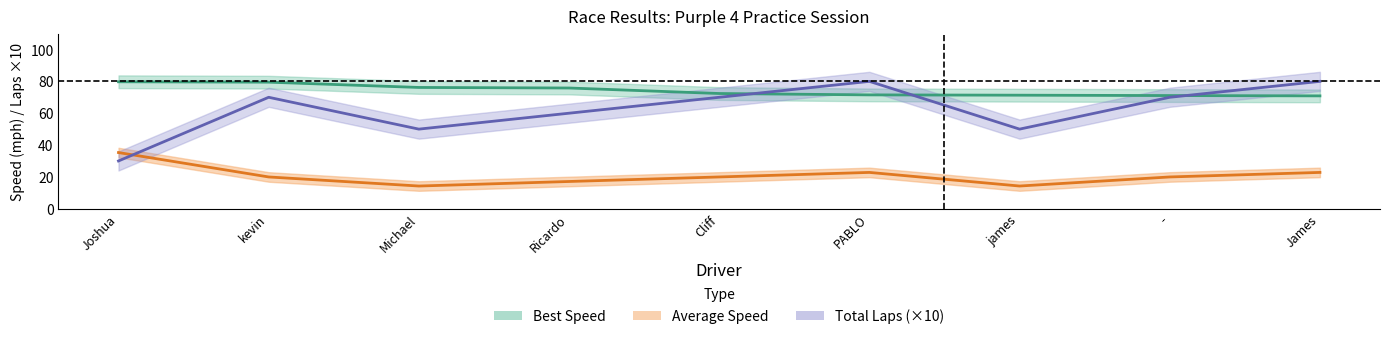

Reading left to right, transcribe all the data shown in this chart.

Best Speed: Joshua=79.7	kevin=79.5	Michael=76.2	Ricardo=75.8	Cliff=72.4	PABLO=71.5	james=71.3	-=71.1	James=70.9
Average Speed: Joshua=35.3	kevin=19.9	Michael=14.2	Ricardo=17.1	Cliff=19.9	PABLO=22.8	james=14.2	-=19.9	James=22.8
Total Laps (×10): Joshua=30.0	kevin=70.0	Michael=50.0	Ricardo=60.0	Cliff=70.0	PABLO=80.0	james=50.0	-=70.0	James=80.0